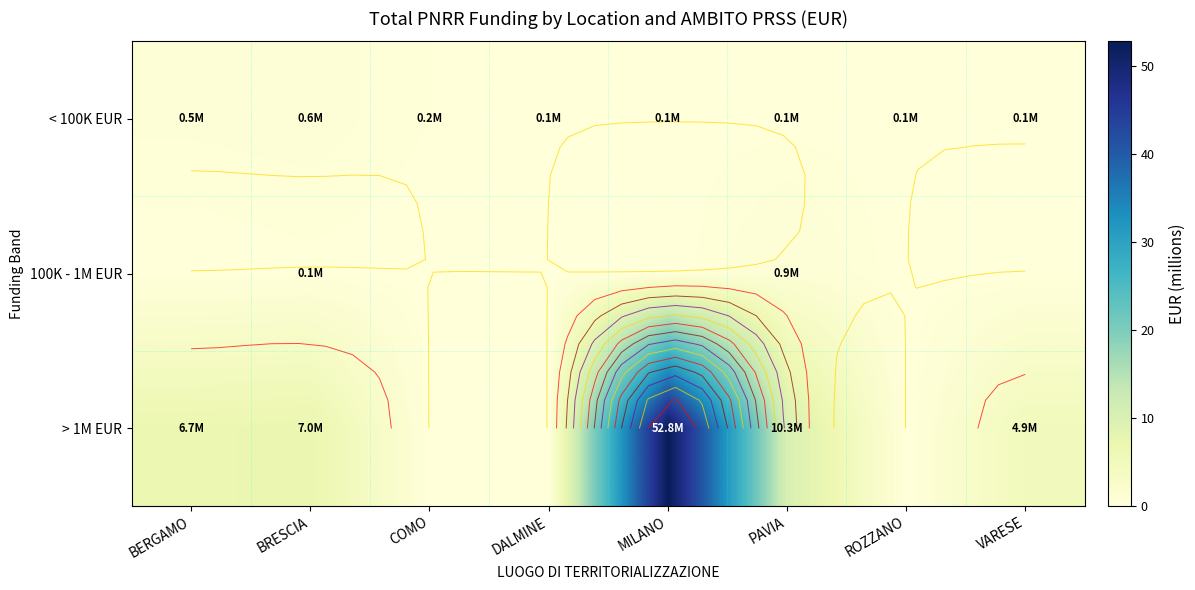

What is the difference between the highest and lowest values at MILANO?

52.8